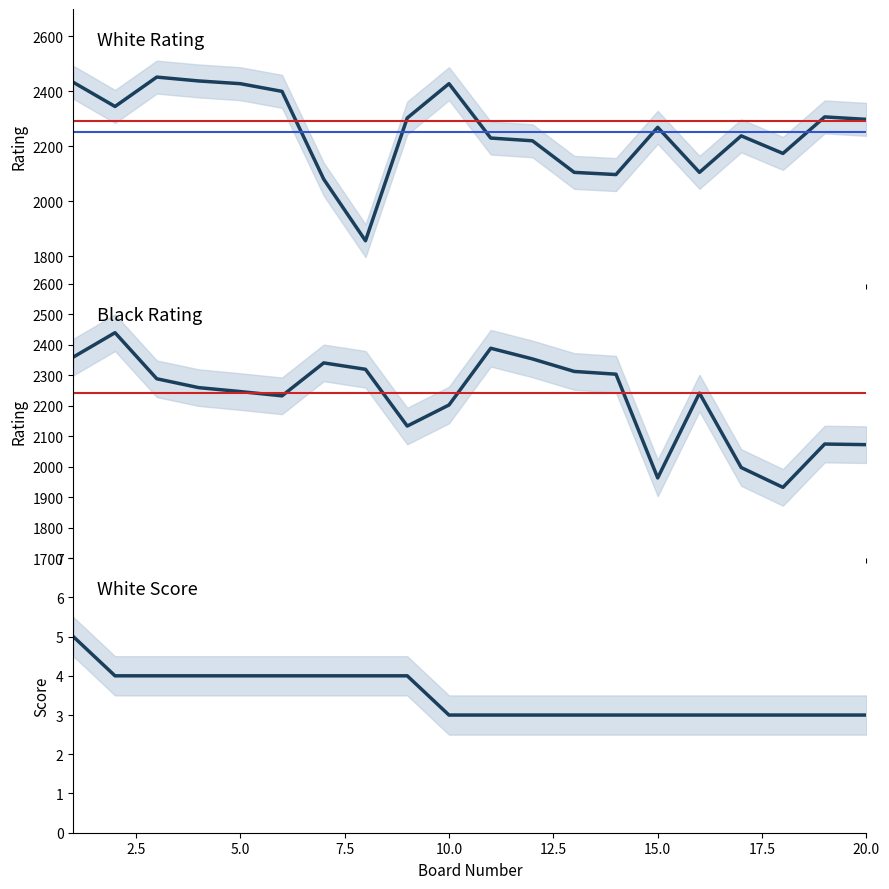

True or false: White Rating and White Score cross at least once.

False